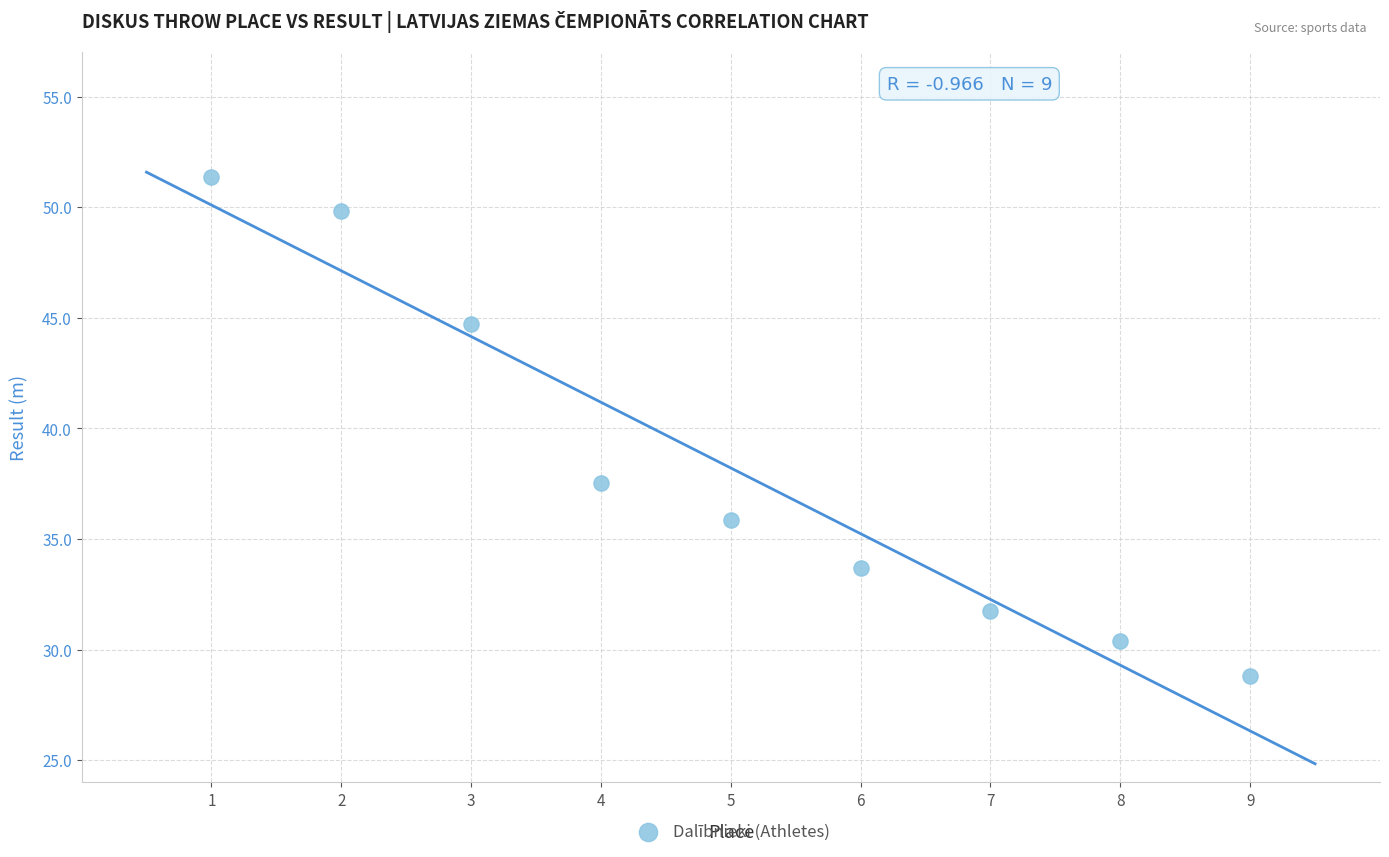

What Y value in the scatter plot is closest to 40?

37.5